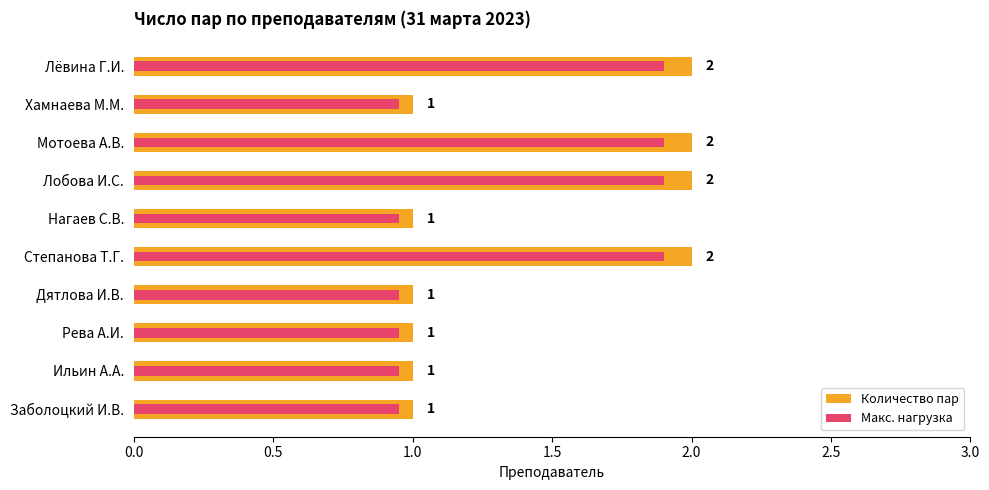

What are all the series names shown in the legend?

Количество пар, Макс. нагрузка